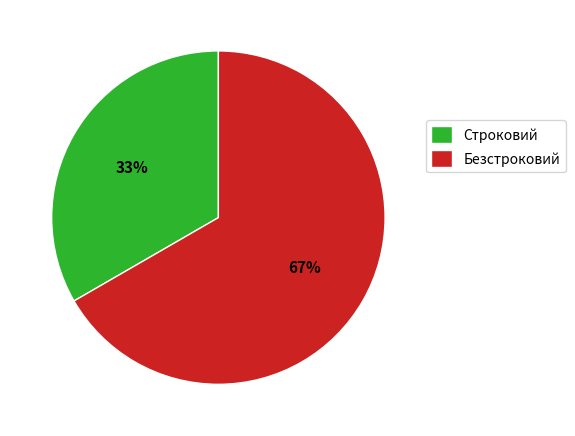

Is there any slice that represents more than half of the pie?

Yes